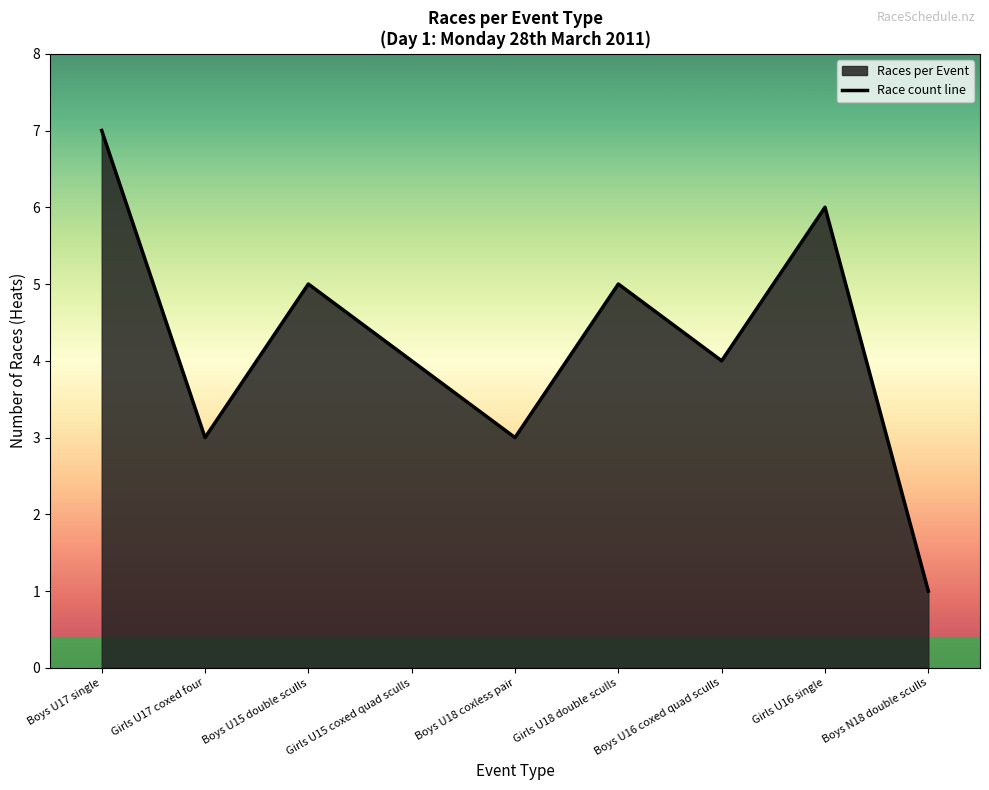

What is the difference between the maximum and minimum values?

6